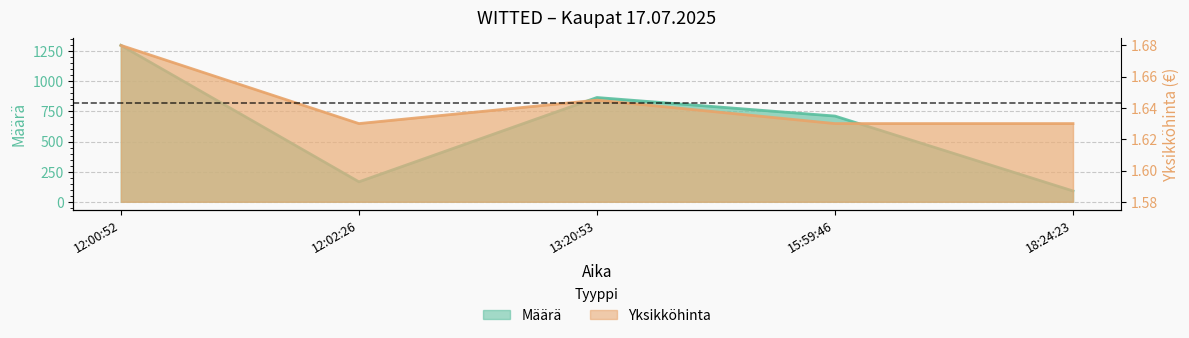

Which category has the lowest value in the Yksikköhinta series?

12:02:26